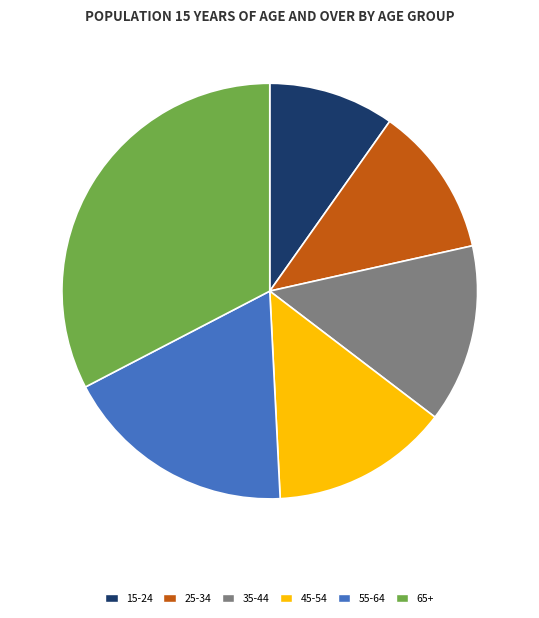

Is there a majority slice in this chart?

No